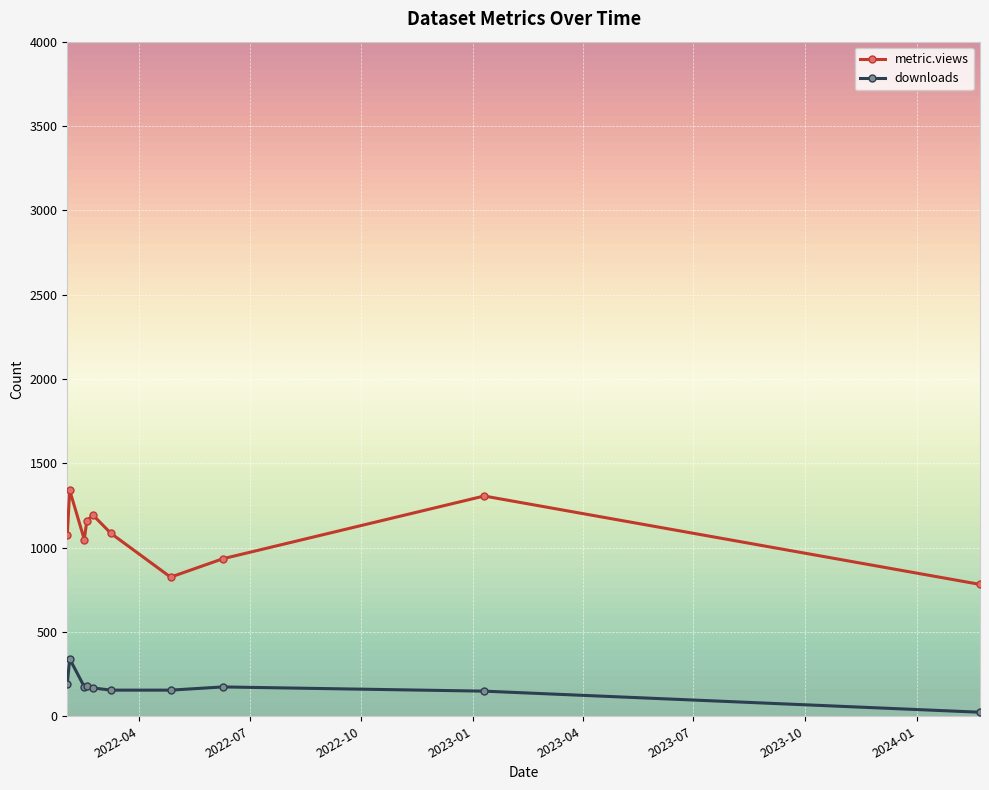

What is the highest value of the metric.views series?

1340